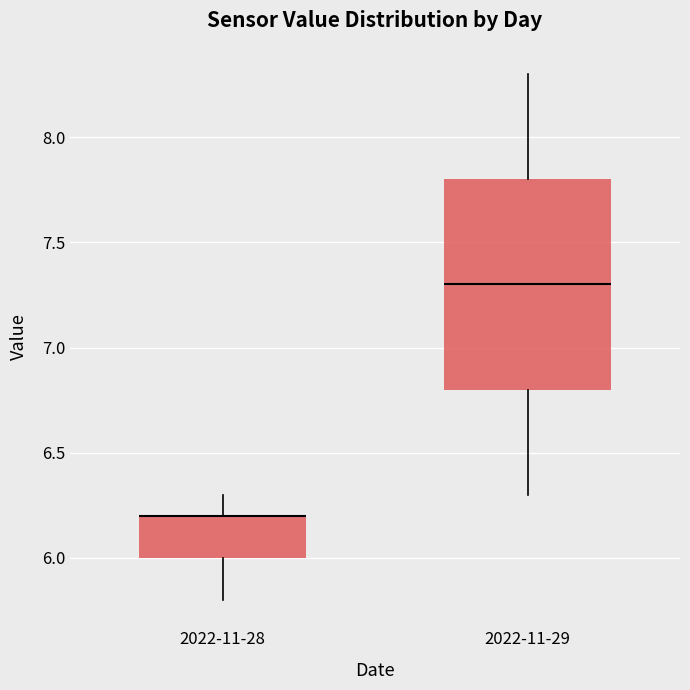

Comparing the boxes themselves (not the whiskers), which one is the tallest?

2022-11-29